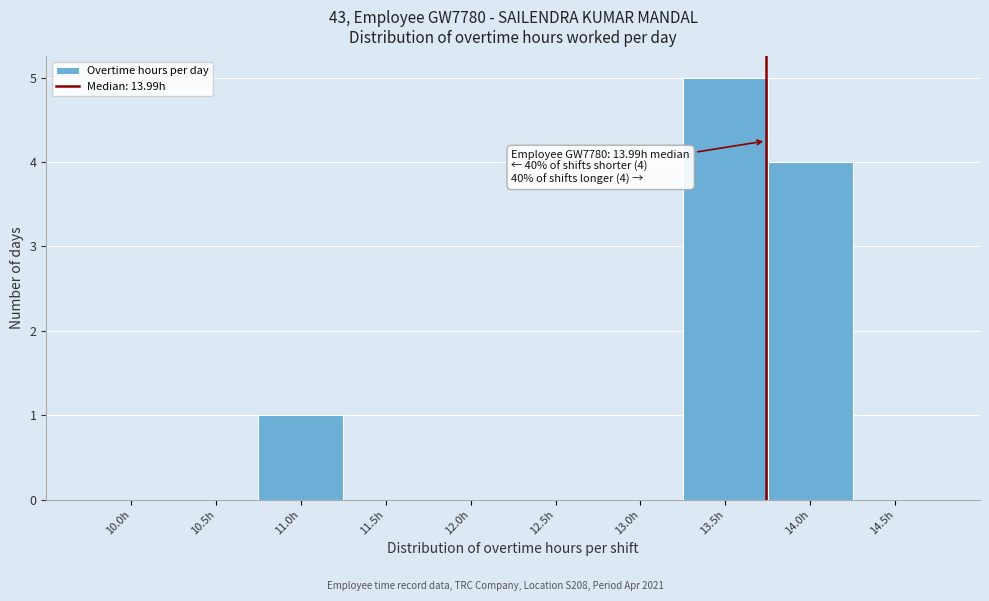

Reading right to left, extract all data points from this chart.

14.5h=0	14.0h=4	13.5h=5	13.0h=0	12.5h=0	12.0h=0	11.5h=0	11.0h=1	10.5h=0	10.0h=0